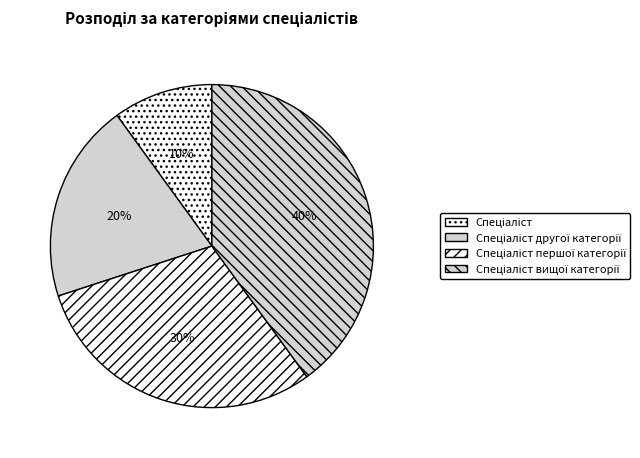

What percentage is the Спеціаліст другої категорії slice, to the nearest percent?

20%